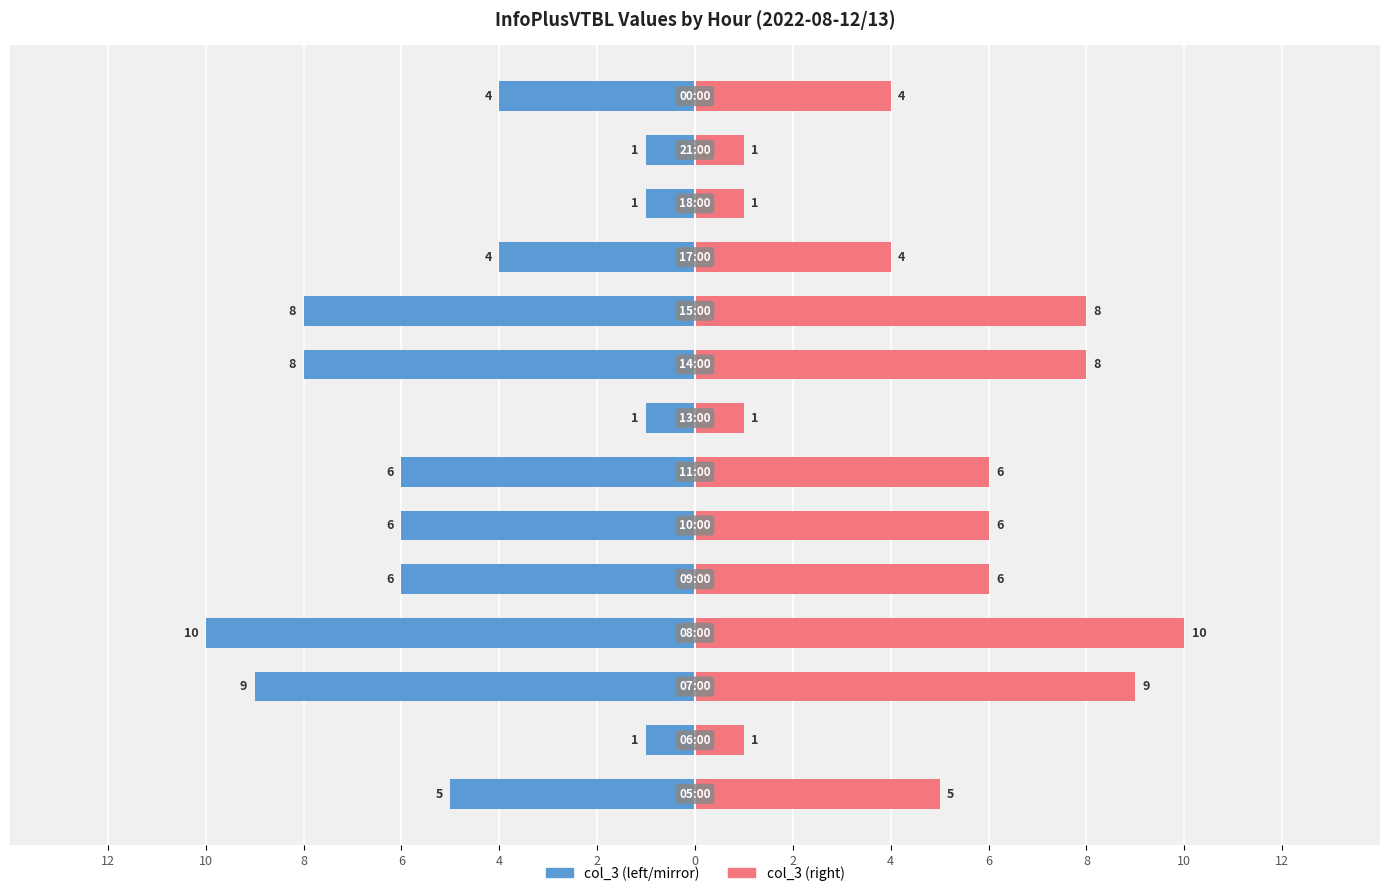

Is it true that col_3 (right) equals 6 at 4?

True